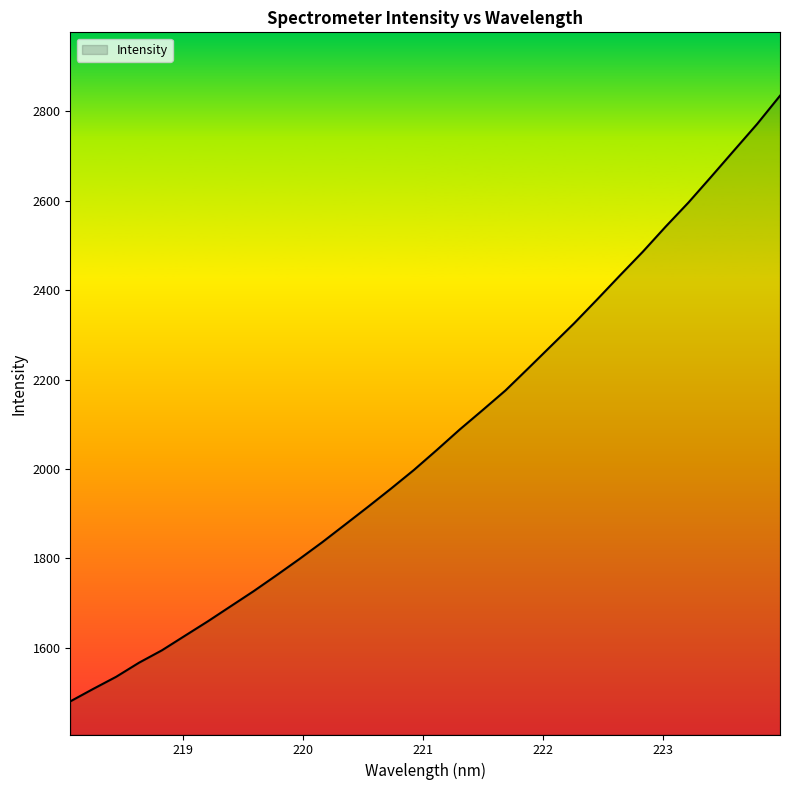

What is the minimum value shown in the chart?

1480.6